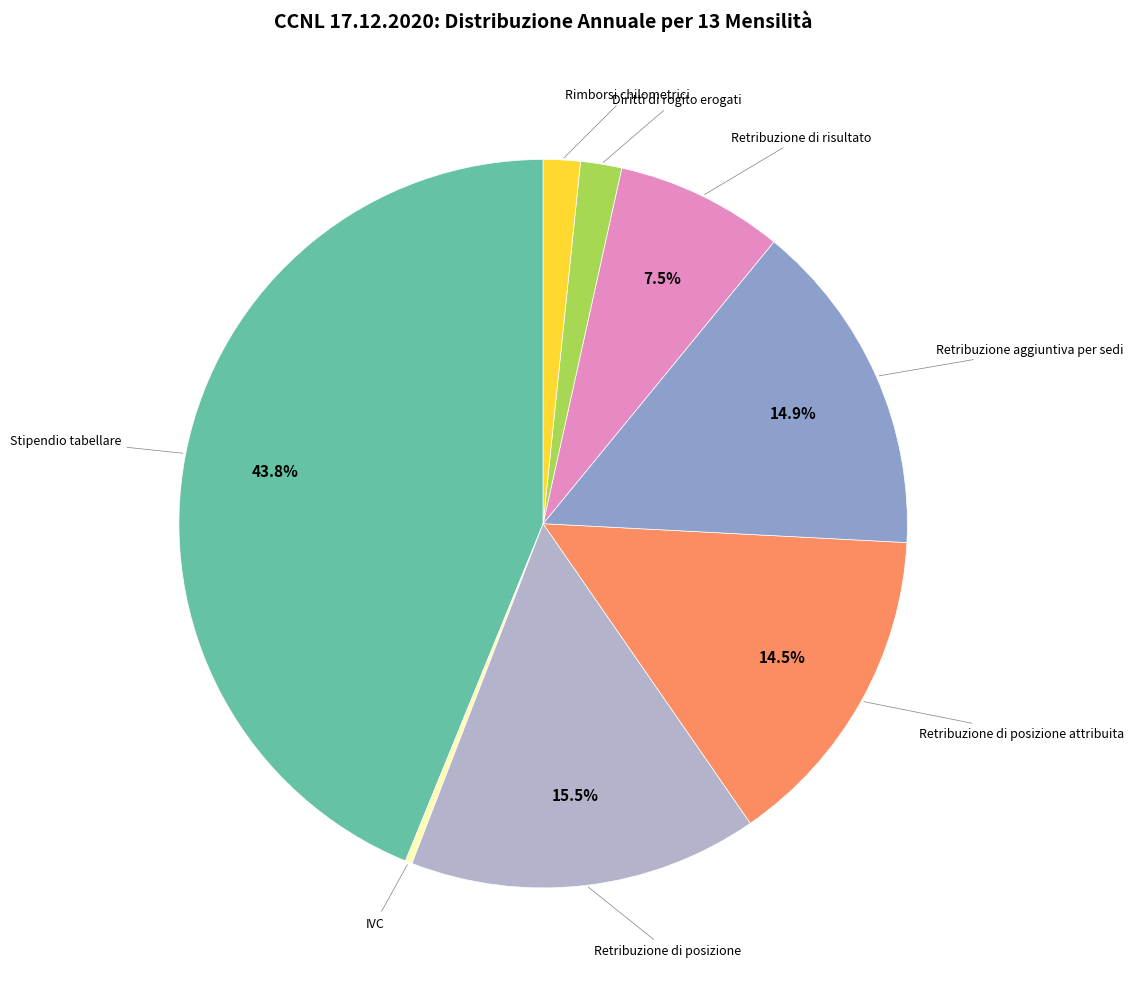

Is there any slice that represents more than half of the pie?

No